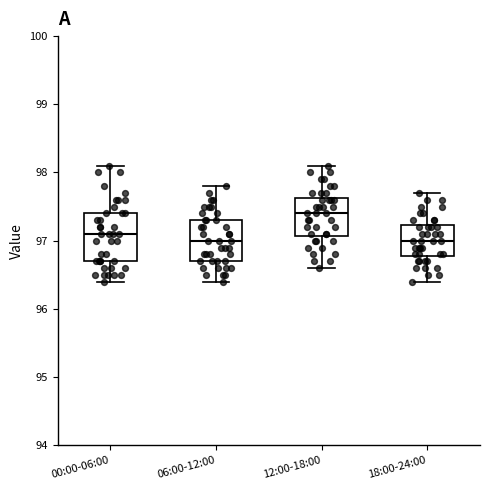

Reading left to right, transcribe this box plot: for each box, give where its median line is, the range the box spans, and where its two whiskers end, as read against the y-axis. The values are not printed on the chart, so give them approximately, as read against the axis.

00:00-06:00: median 97.1, box 96.7 to 97.4, whiskers 96.4 to 98.1
06:00-12:00: median 97.0, box 96.7 to 97.3, whiskers 96.4 to 97.8
12:00-18:00: median 97.4, box 97.1 to 97.6, whiskers 96.6 to 98.1
18:00-24:00: median 97.0, box 96.8 to 97.2, whiskers 96.4 to 97.7